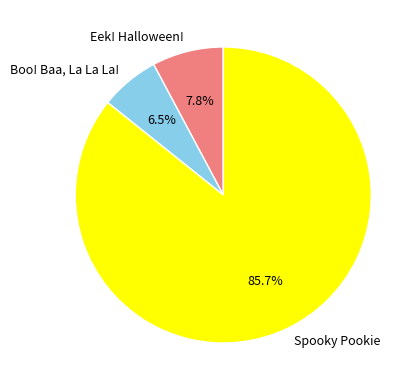

Does Spooky Pookie account for over 50% of the chart?

Yes